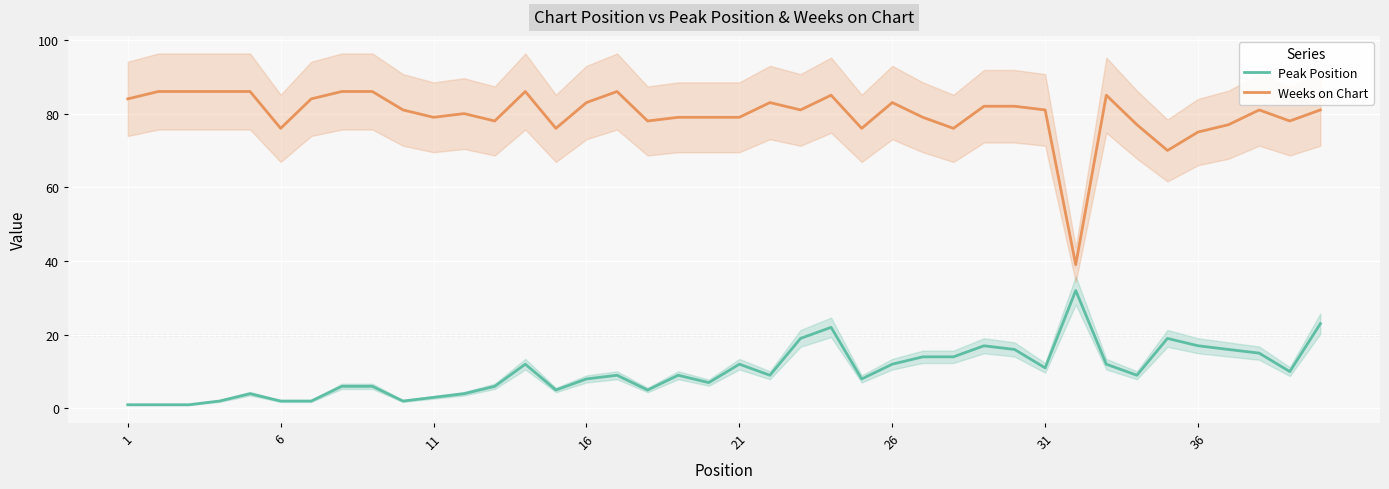

What is the minimum value for Weeks on Chart?

39